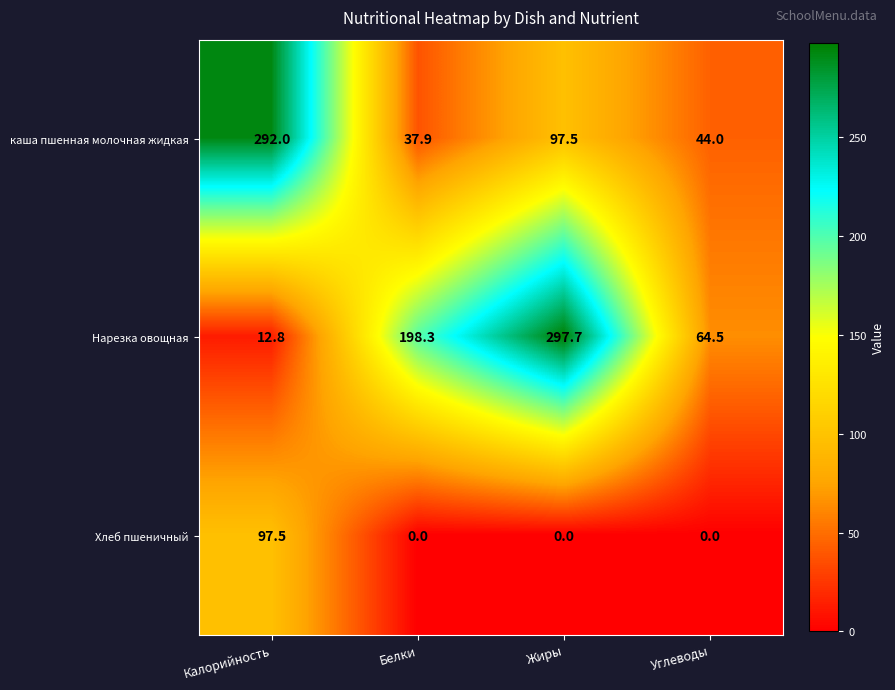

Reading left to right, extract all data points from this chart.

каша пшенная молочная жидкая: 292.0	37.9	97.5	44.0
Нарезка овощная: 12.8	198.3	297.7	64.5
Хлеб пшеничный: 97.5	0.0	0.0	0.0